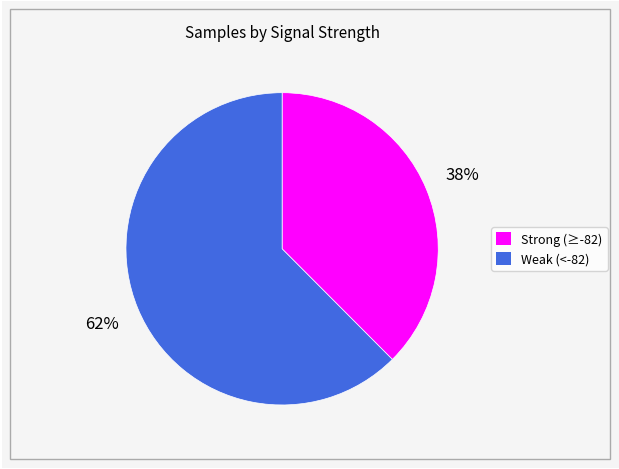

How many slices are in this pie chart?

2